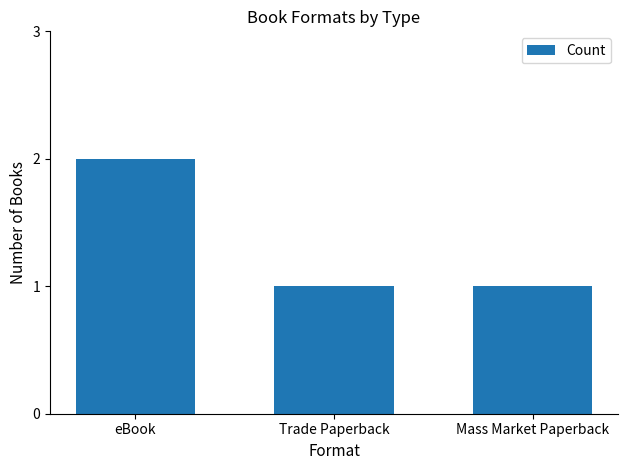

Reading right to left, list all the values displayed in this chart.

1	1	2